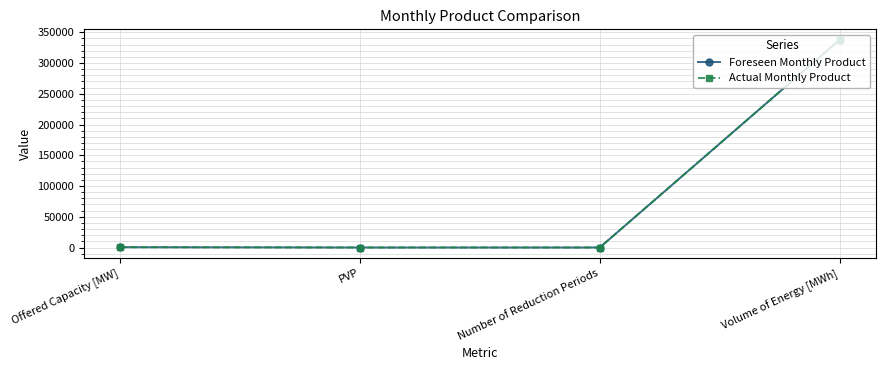

Does the chart display data point markers on the line(s)?

Yes